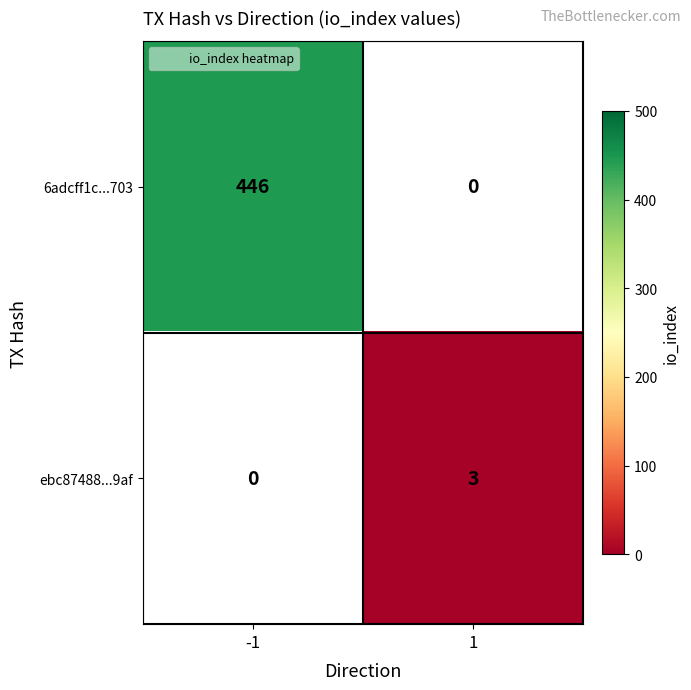

What value does the 6adcff1c...703 series have at -1?

446.0